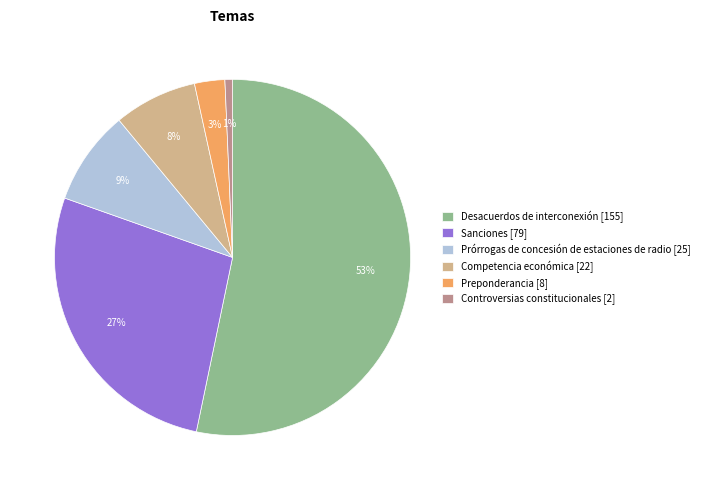

Combined, do Sanciones and Competencia económica account for over 50%?

No